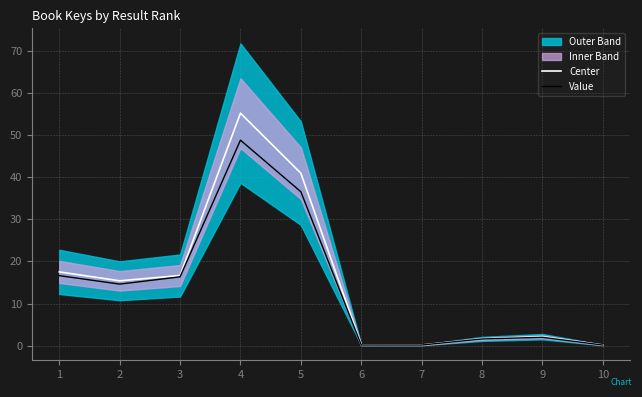

Is this an area chart (filled region under the line)?

No